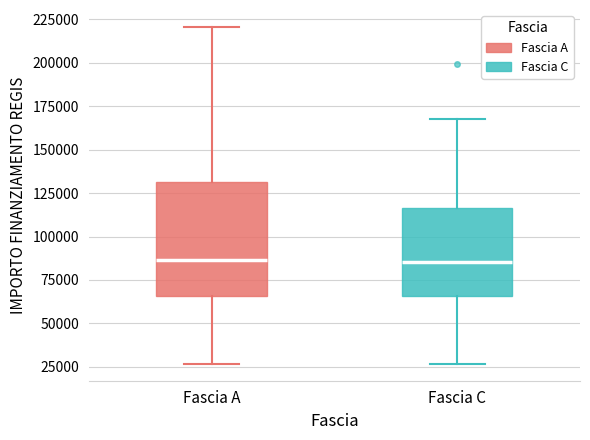

Reading left to right, read every box against the y-axis: the position of its median line, the range the box covers, and the ends of its whiskers. The values are not printed on the chart, so give them approximately, as read against the axis.

Fascia A: median 85000, box 65000 to 130000, whiskers 25000 to 220000
Fascia C: median 85000, box 65000 to 115000, whiskers 25000 to 170000